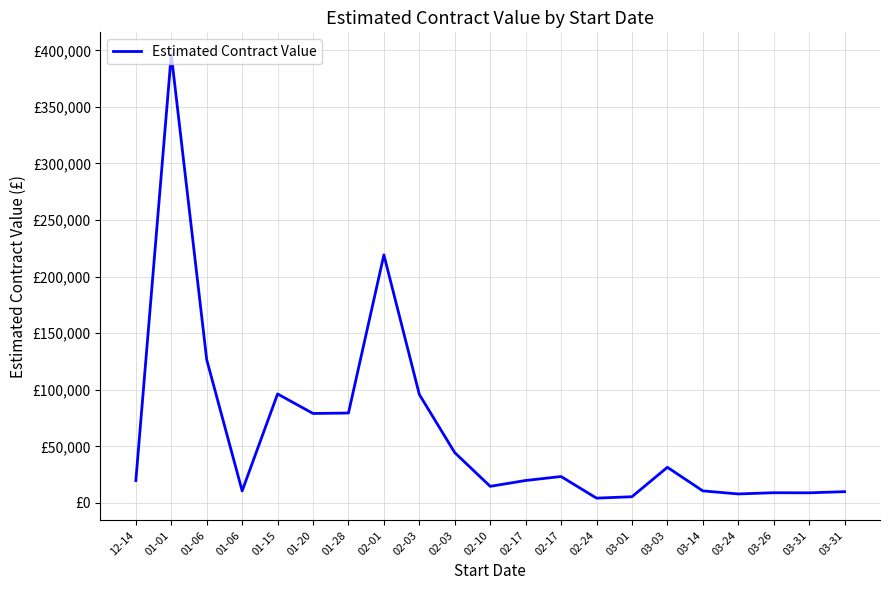

At which label does the data first exceed 19888?

01-01